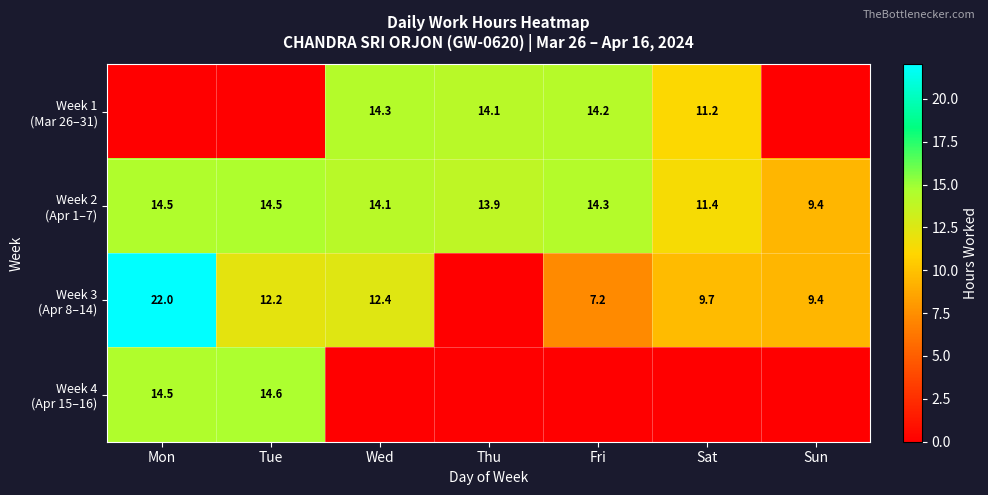

What is the highest value of the Week 3 (Apr 8–14) series?

22.0